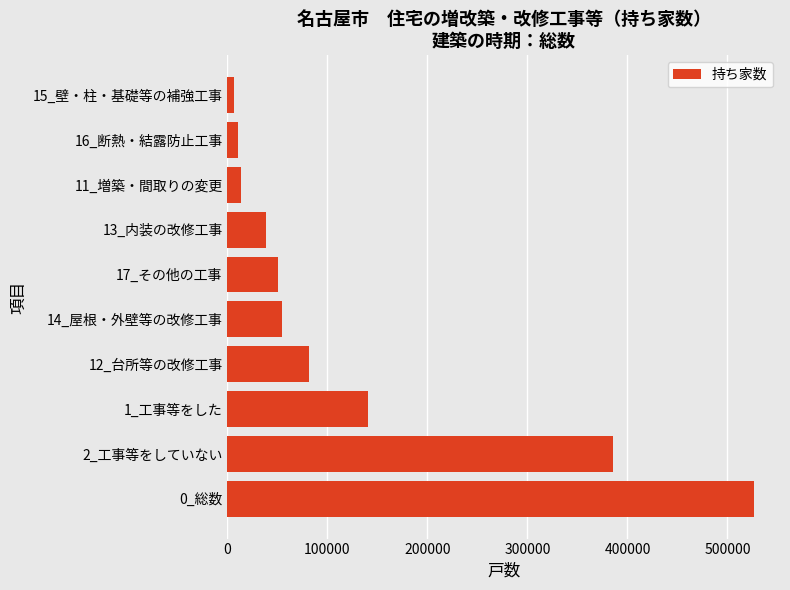

Which has a higher value, 0_総数 or 17_その他の工事?

0_総数